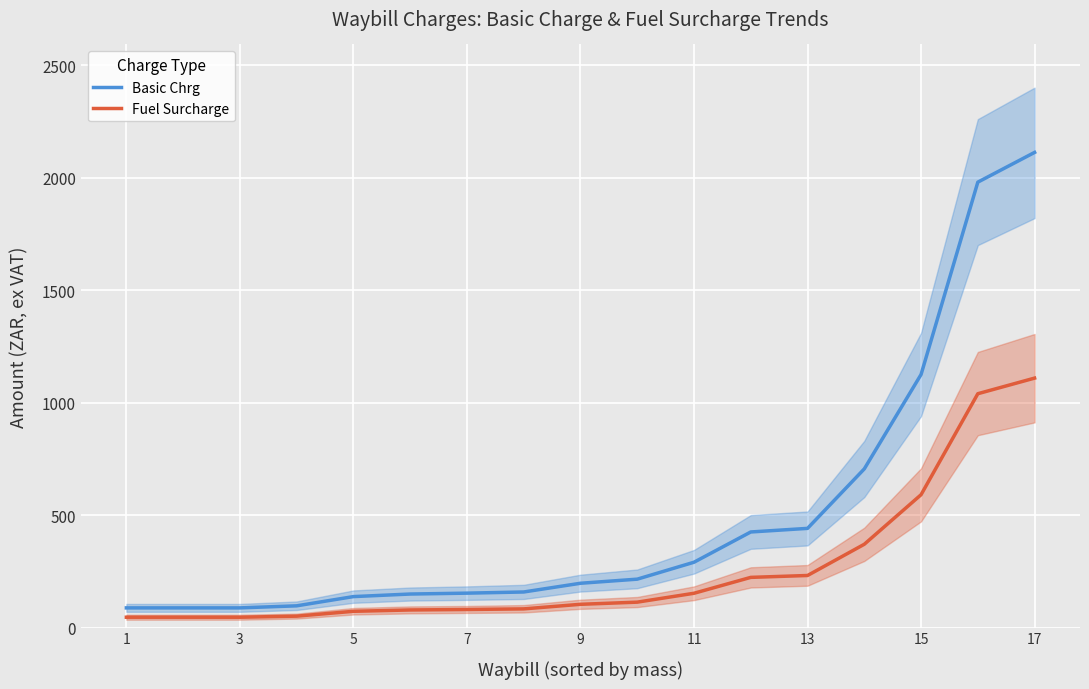

Reading left to right, extract all data points from this chart.

Basic Chrg: 87.5	87.5	87.5	96.6	137.6	149.0	153.0	158.2	196.9	215.2	290.4	424.9	440.9	705.4	1124.9	1979.9	2112.1
Fuel Surcharge: 45.9	45.9	45.9	50.7	72.3	78.2	80.3	83.0	103.4	113.0	152.5	223.1	231.5	370.3	590.6	1039.4	1108.9